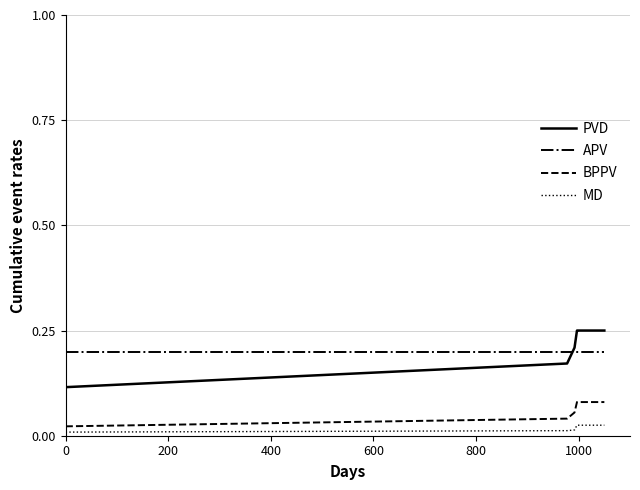

Which series has the widest spread of values?

PVD